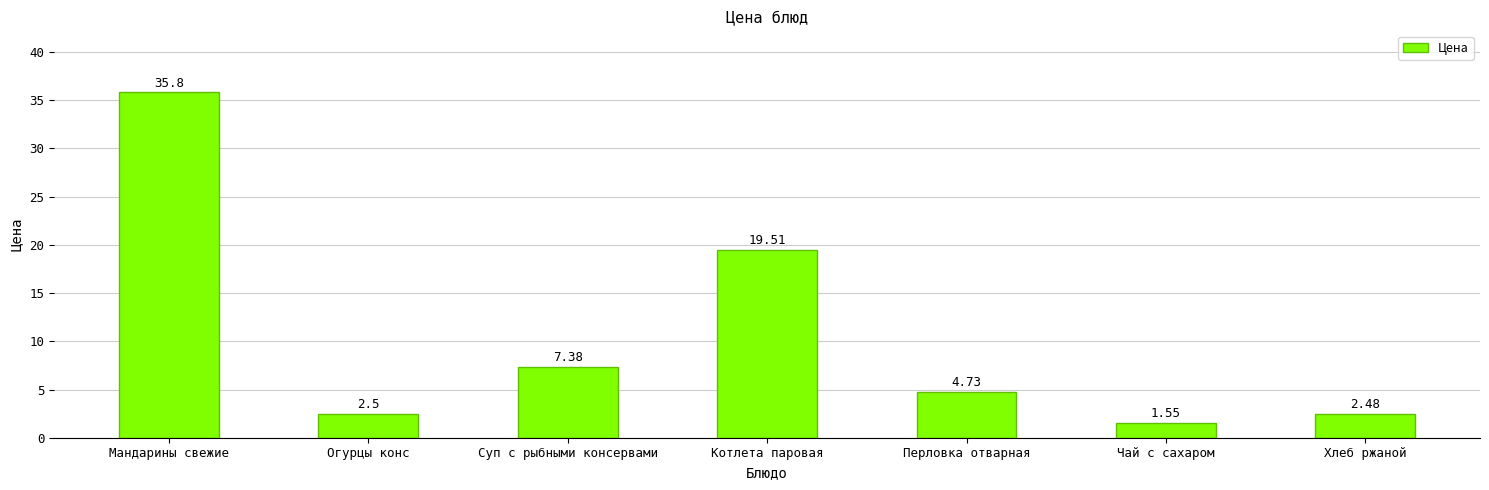

Where is the data nearest to the value 18?

Котлета паровая